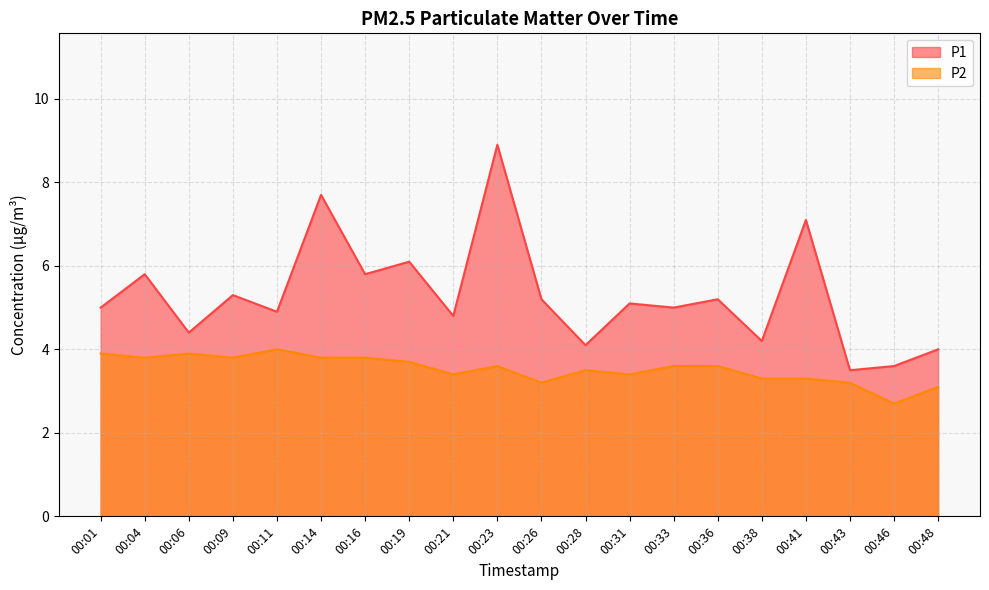

What is the minimum value shown in the chart?

2.7